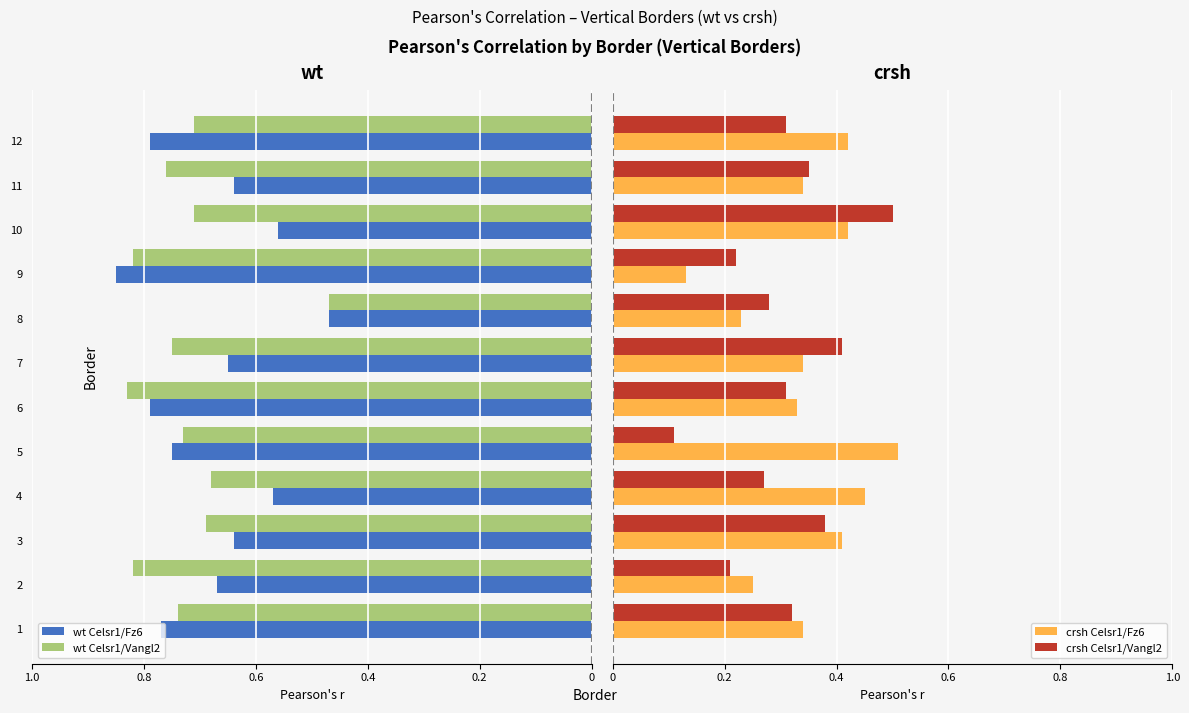

How many crsh Celsr1/Fz6 values are between 0 and 1?

12